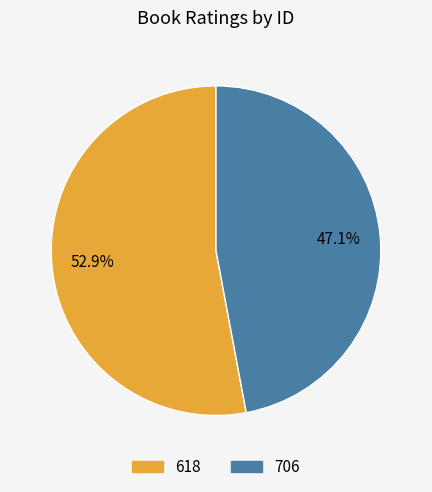

How many slices are in this pie chart?

2